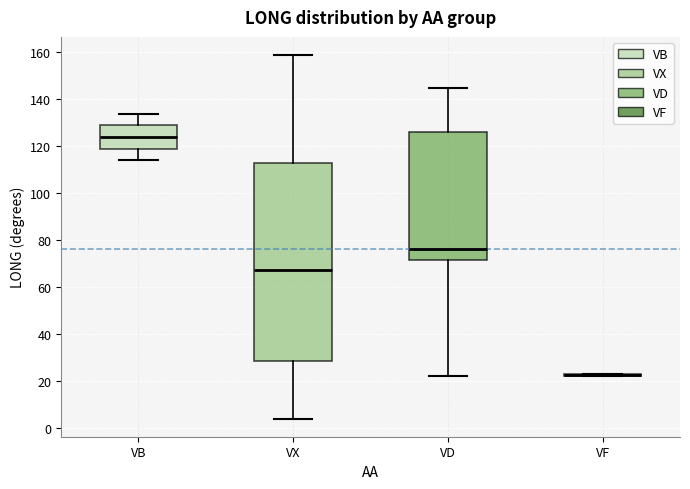

Reading left to right, transcribe this box plot: for each box, give where its median line is, the range the box spans, and where its two whiskers end, as read against the y-axis. The values are not printed on the chart, so give them approximately, as read against the axis.

VB: median 124, box 120 to 128, whiskers 114 to 134
VX: median 68, box 28 to 112, whiskers 4 to 158
VD: median 76, box 72 to 126, whiskers 22 to 144
VF: box collapsed to a line at 22, whiskers 22 to 24